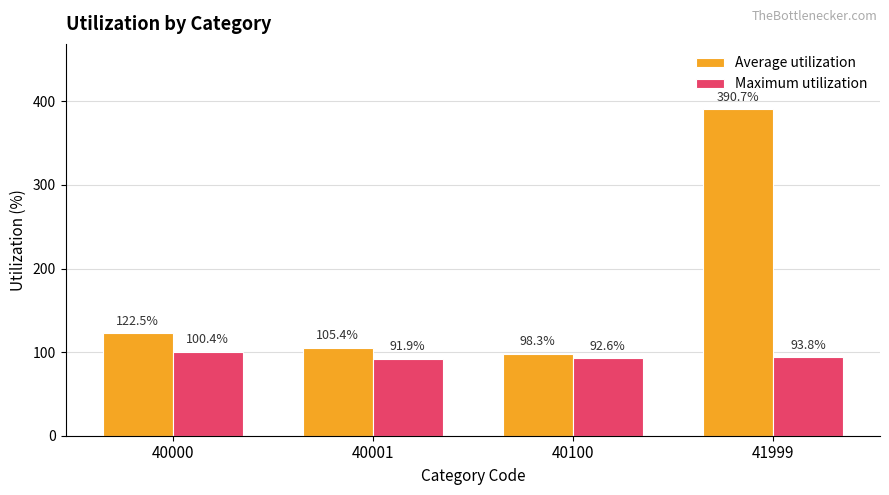

What is the highest value of the Average utilization series?

390.7